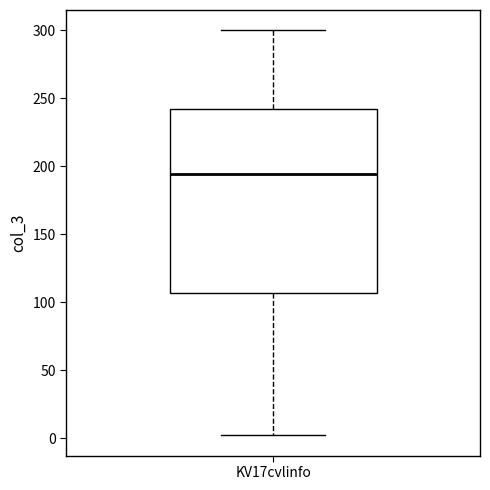

Where is the upper edge of the box for KV17cvlinfo on the y-axis? The values are not printed on the chart, so give them approximately, as read against the axis.

240